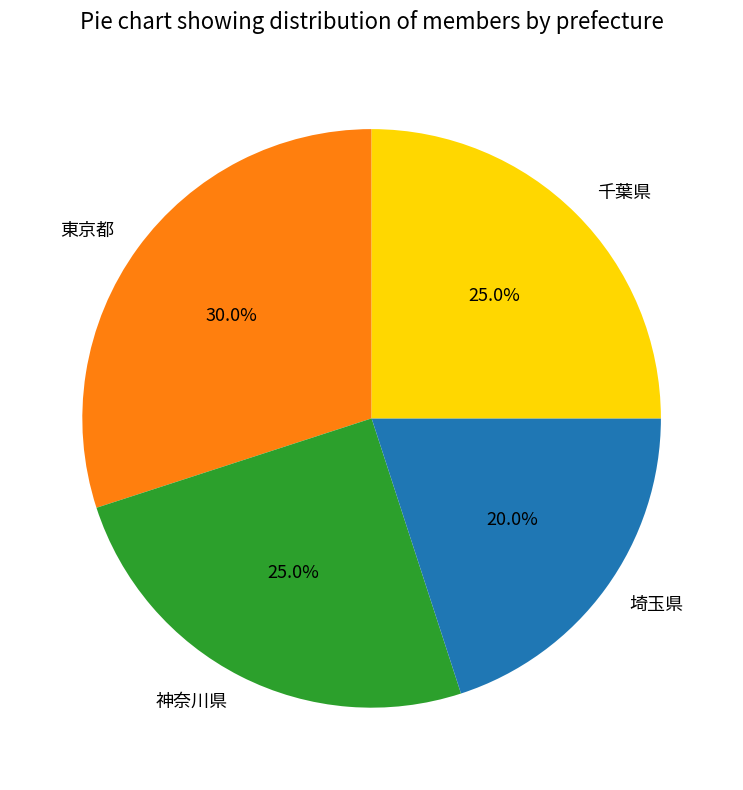

Which slice is the largest?

東京都